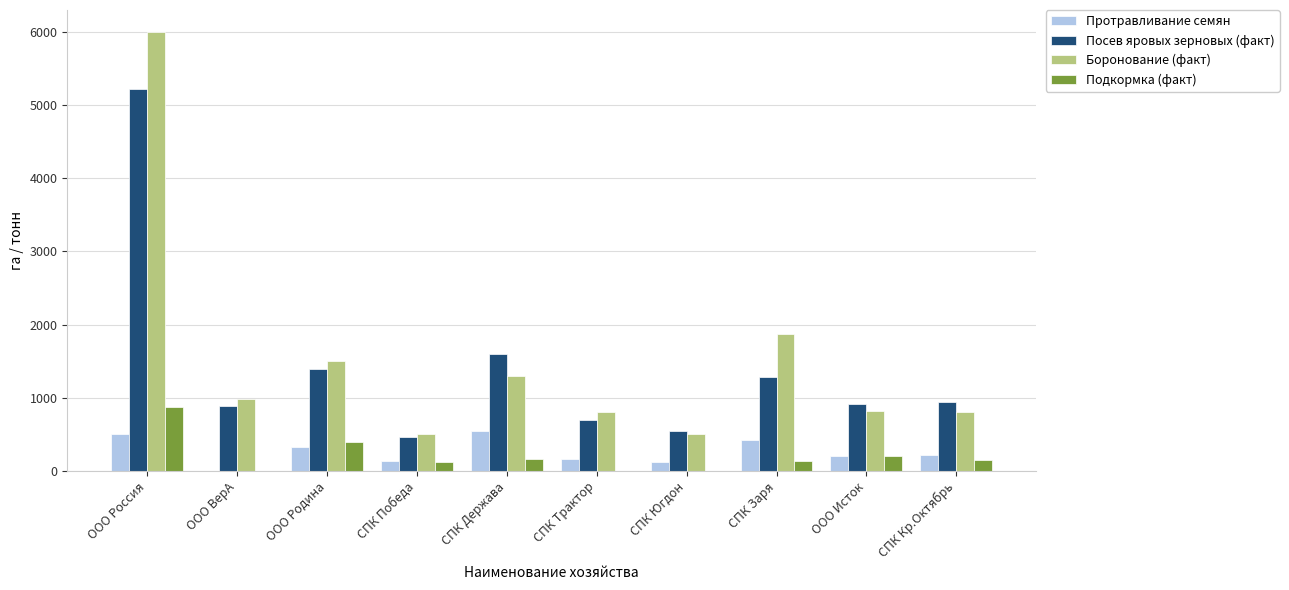

What is the sum of all Боронование (факт) values?

15072.0